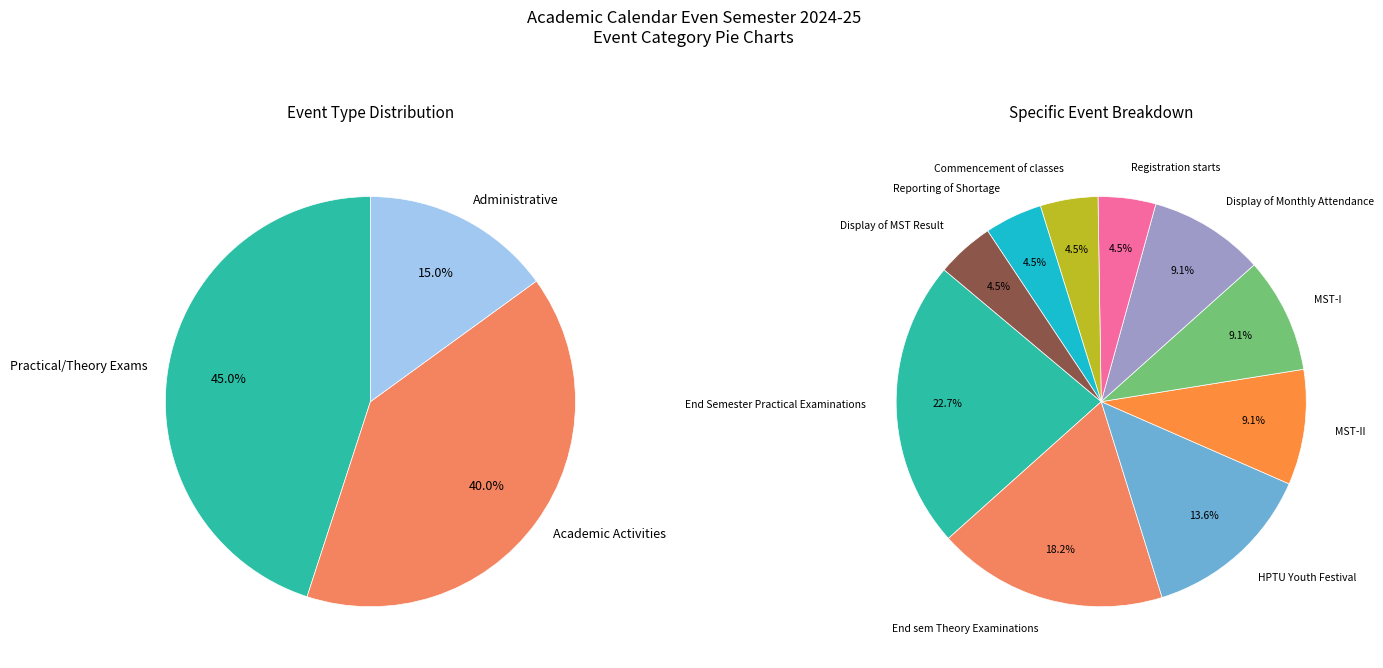

To the nearest percent, what is the difference between the largest and smallest slice percentages?

18%